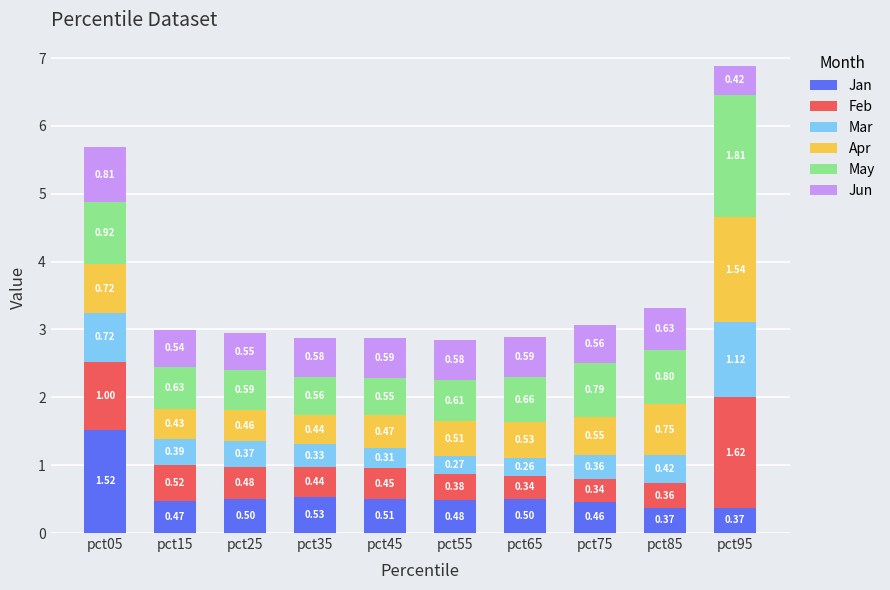

At which category is the sum across all series the highest?

pct95